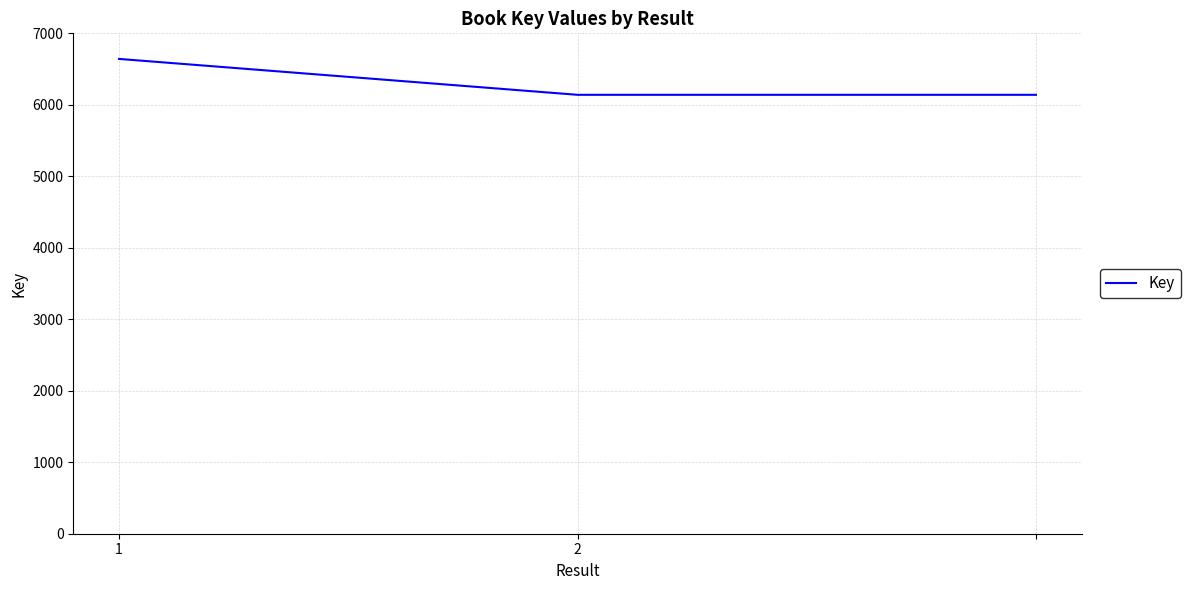

Is this an area chart (filled region under the line)?

No